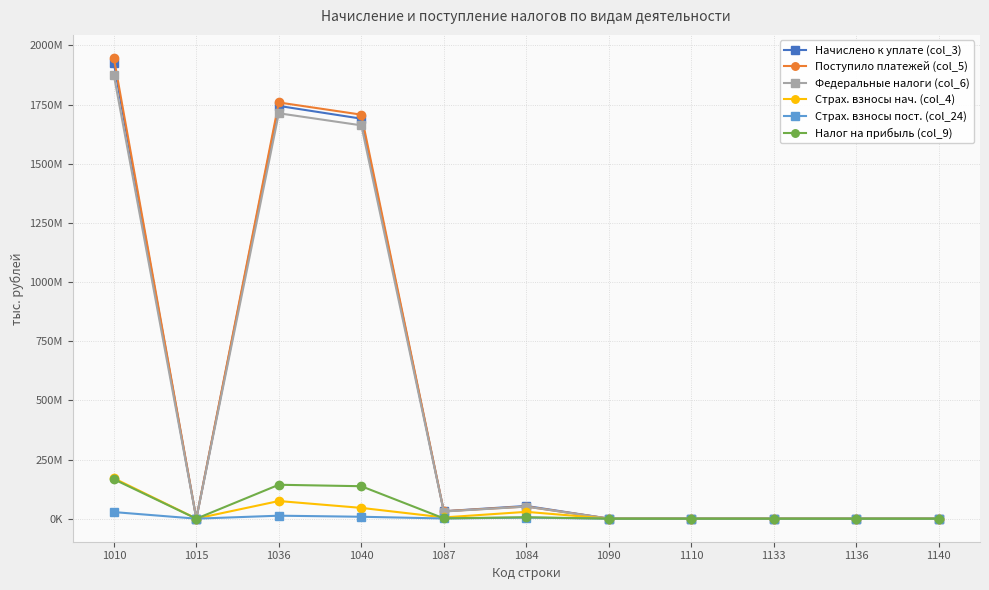

Is this an area chart (filled region under the line)?

No